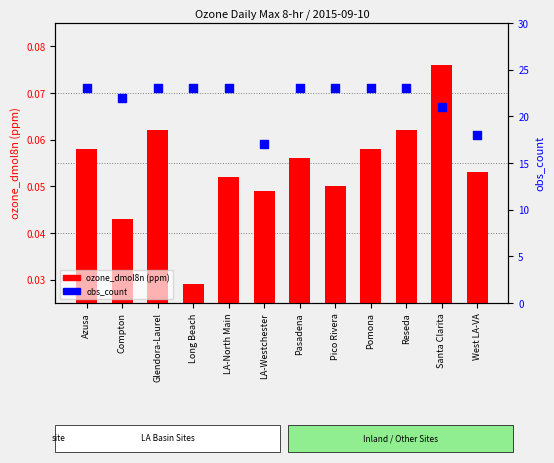

Which series contains the lowest Y value?

ozone_dmol8n